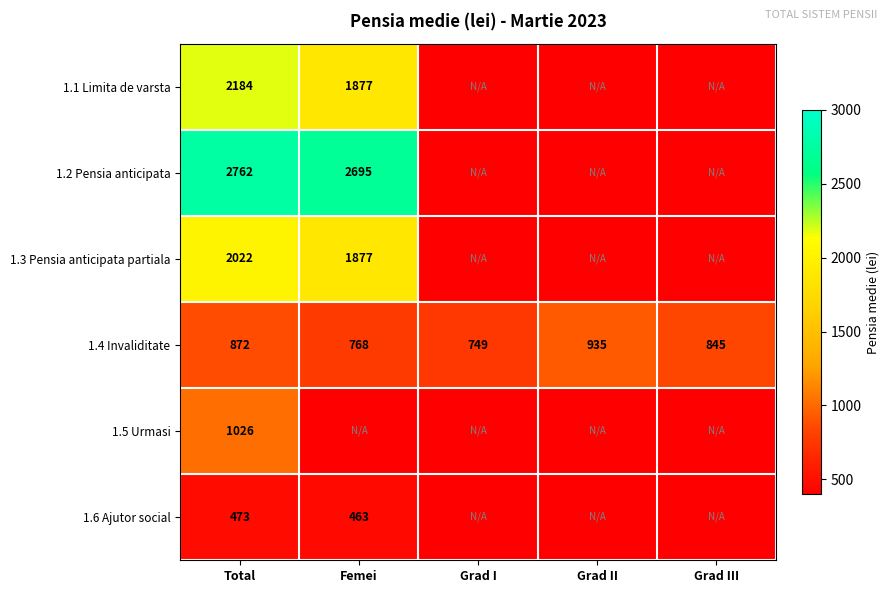

How many 1.4 Invaliditate values are between 768 and 872?

3